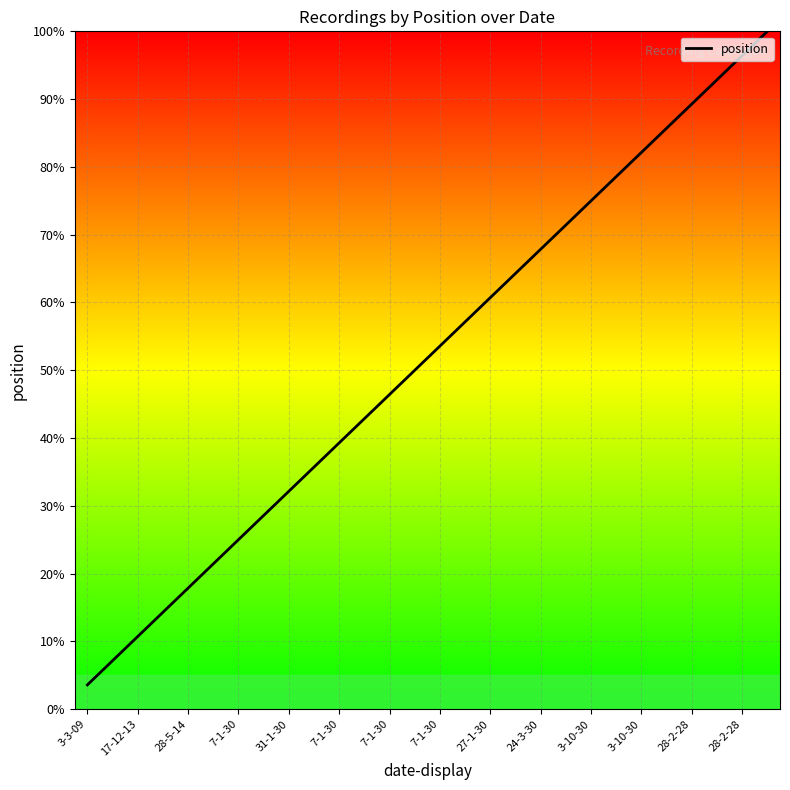

What is the maximum value shown in the chart?

100.0